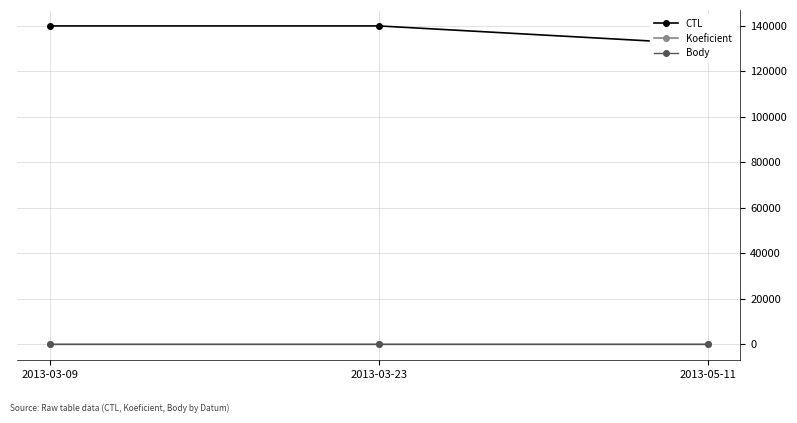

Reading left to right, extract all data points from this chart.

CTL: 2013-03-09=139906	2013-03-23=139904	2013-05-11=131903
Koeficient: 2013-03-09=1	2013-03-23=1	2013-05-11=2
Body: 2013-03-09=1	2013-03-23=1	2013-05-11=2